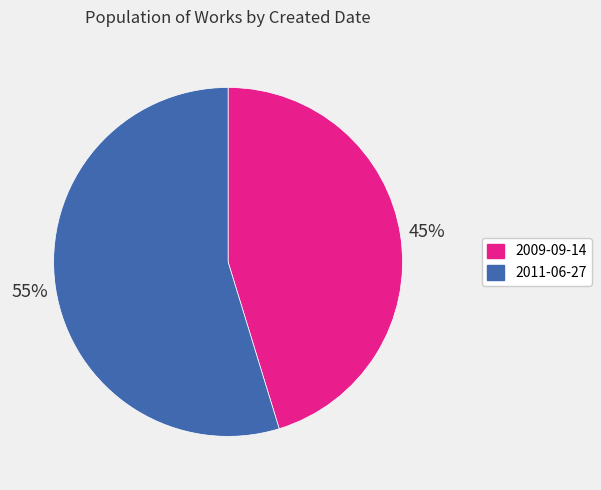

Between 2011-06-27 and 2009-09-14, which is larger?

2011-06-27